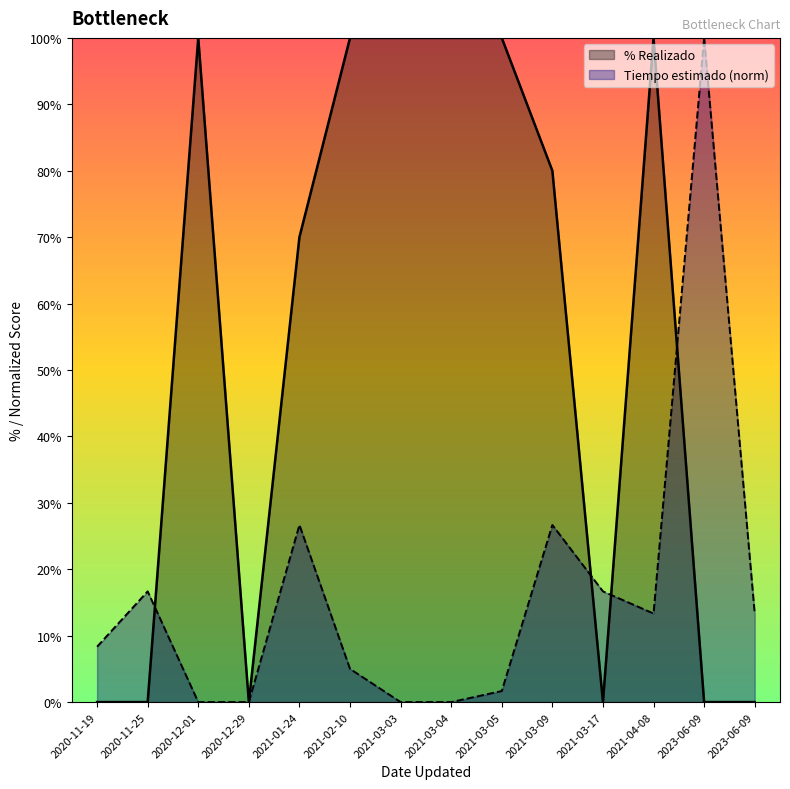

Rank the categories by Tiempo estimado value from highest to lowest.

2023-06-09, 2021-01-24, 2021-03-09, 2020-11-25, 2021-03-17, 2021-04-08, 2023-06-09, 2020-11-19, 2021-02-10, 2021-03-05, 2020-12-01, 2020-12-29, 2021-03-03, 2021-03-04